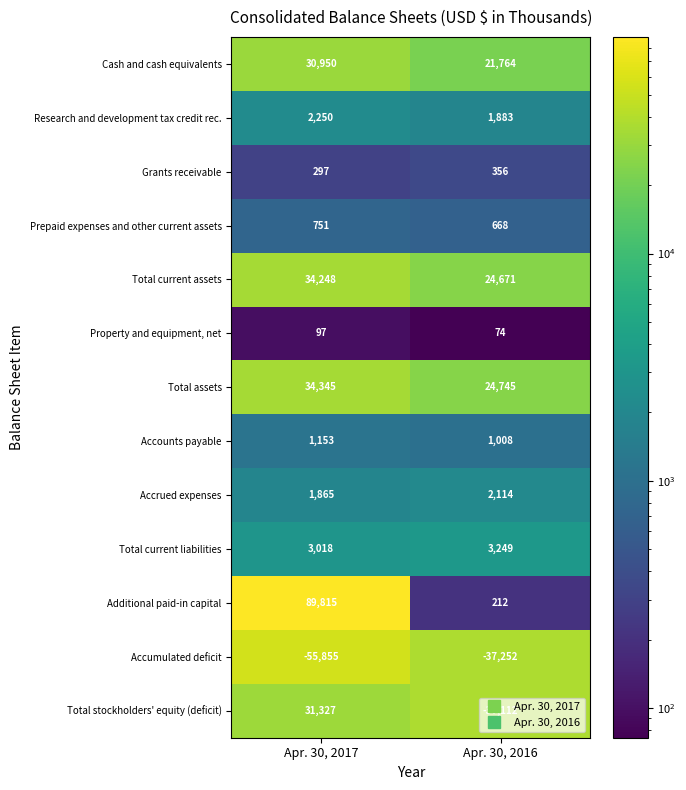

What is the total value across all series at Apr. 30, 2016?

6380